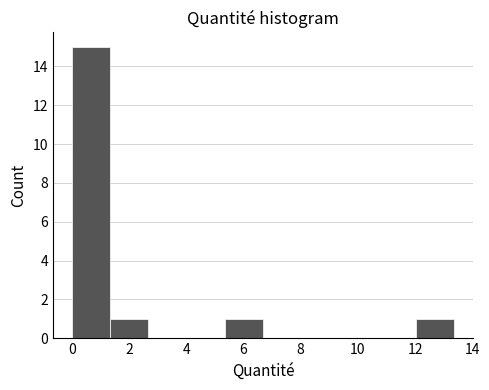

How tall is the bar that spans 1.4 to 2.6 on the x-axis? Neither the bar edges nor the heights are printed on the chart, so give them approximately, as read against the axes.

1